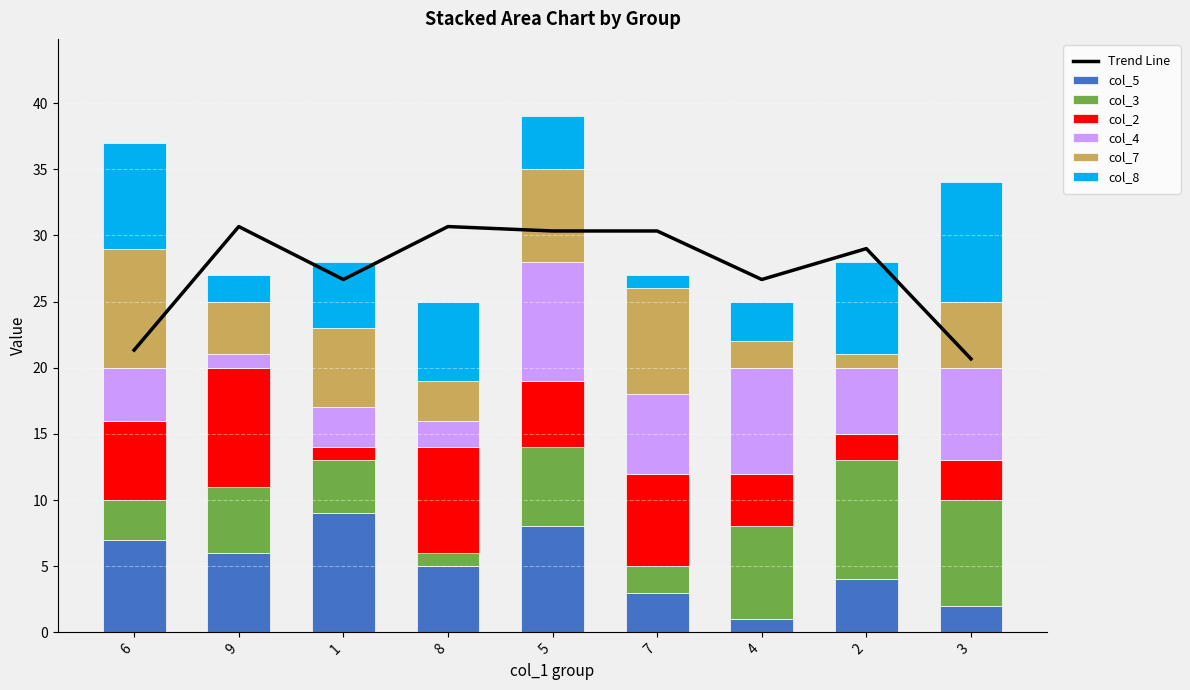

Is it true that col_7 equals 3 at 4?

False